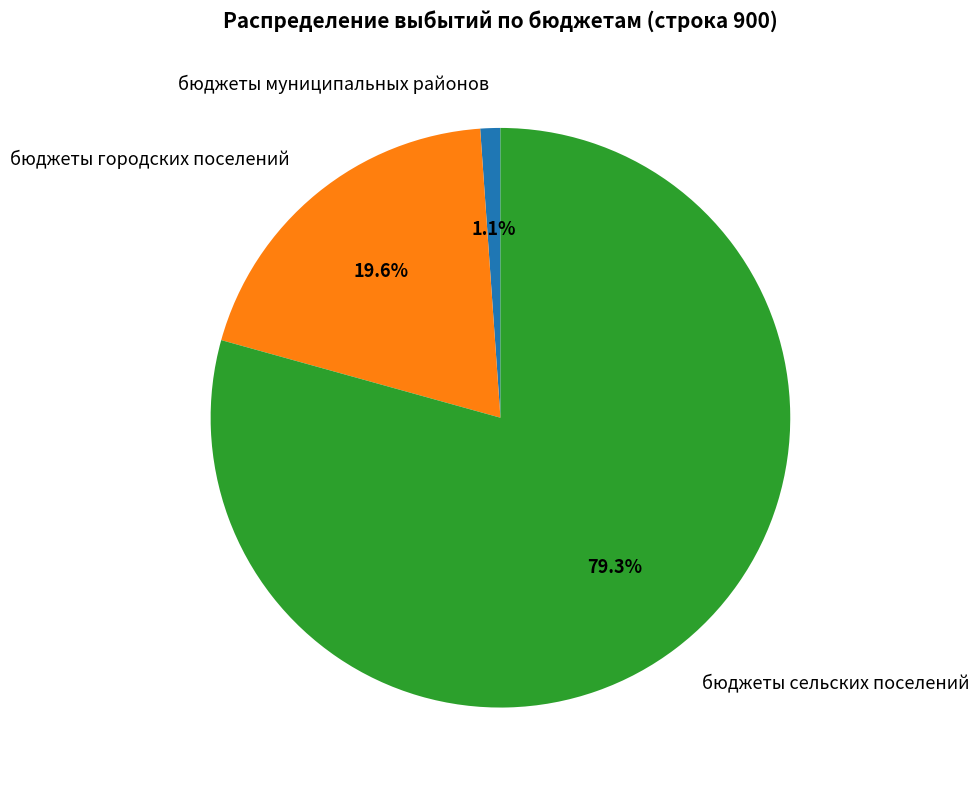

Does бюджеты сельских поселений account for over 50% of the chart?

Yes